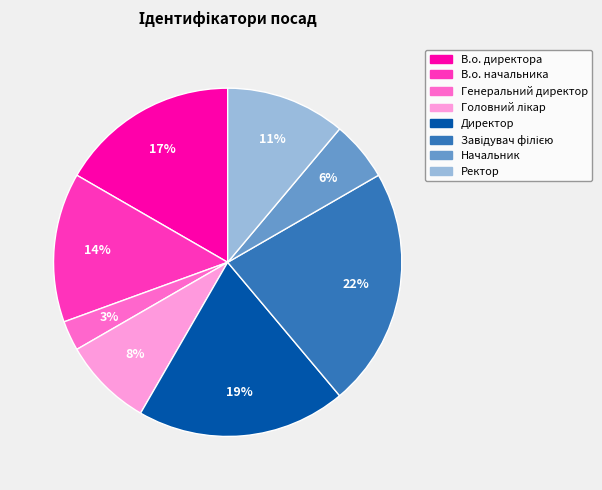

Is the sum of В.о. директора and Директор greater than half?

No